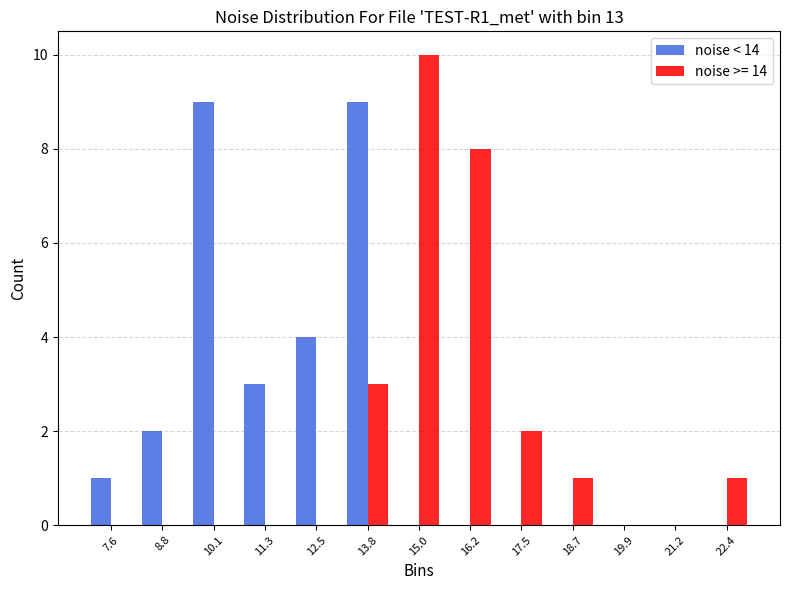

Reading left to right, list every range on the x-axis with the height of the bar of each series over it. Neither the bar edges nor the heights are printed on the chart, so give them approximately, as read against the axes.

7.0 to 8.2: noise < 14=1	noise >= 14=0
8.2 to 9.4: noise < 14=2	noise >= 14=0
9.4 to 10.6: noise < 14=9	noise >= 14=0
10.6 to 12.0: noise < 14=3	noise >= 14=0
12.0 to 13.2: noise < 14=4	noise >= 14=0
13.2 to 14.4: noise < 14=9	noise >= 14=3
14.4 to 15.6: noise < 14=0	noise >= 14=10
15.6 to 16.8: noise < 14=0	noise >= 14=8
16.8 to 18.0: noise < 14=0	noise >= 14=2
18.0 to 19.4: noise < 14=0	noise >= 14=1
19.4 to 20.6: noise < 14=0	noise >= 14=0
20.6 to 21.8: noise < 14=0	noise >= 14=0
21.8 to 23.0: noise < 14=0	noise >= 14=1